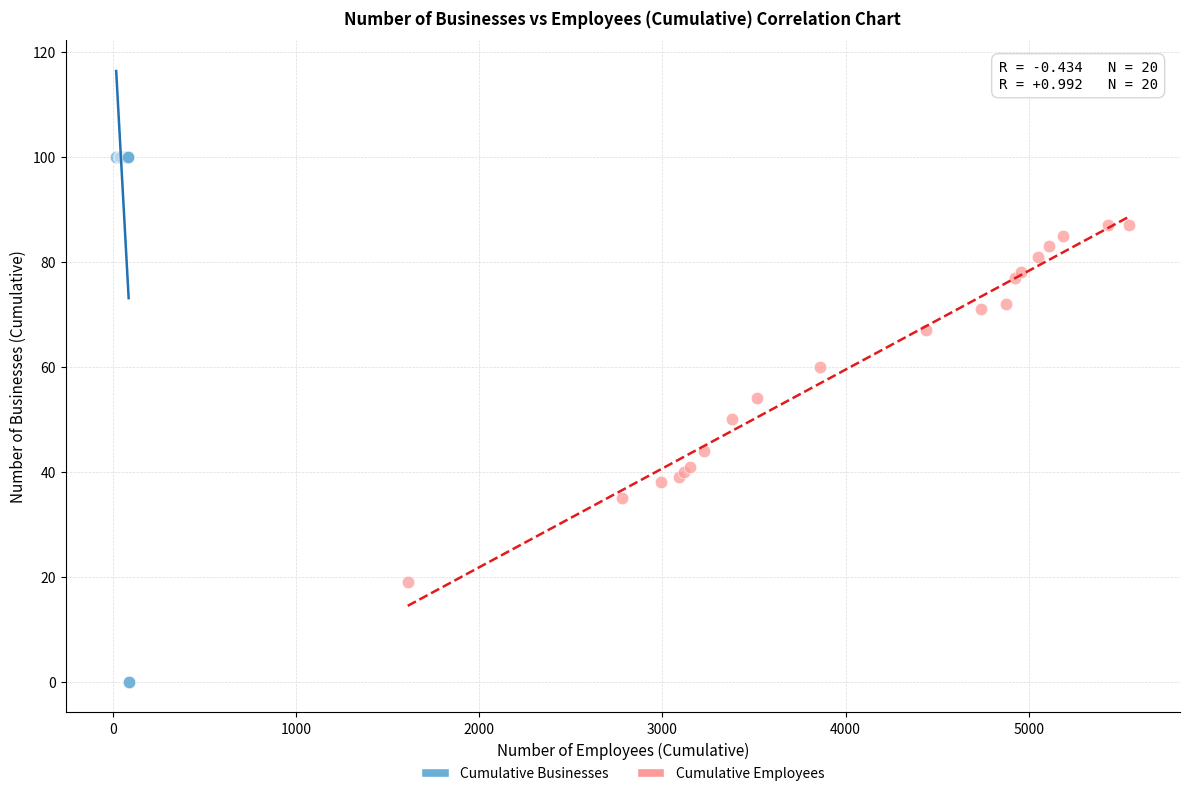

Which series contains the highest Y value?

Cumulative Businesses